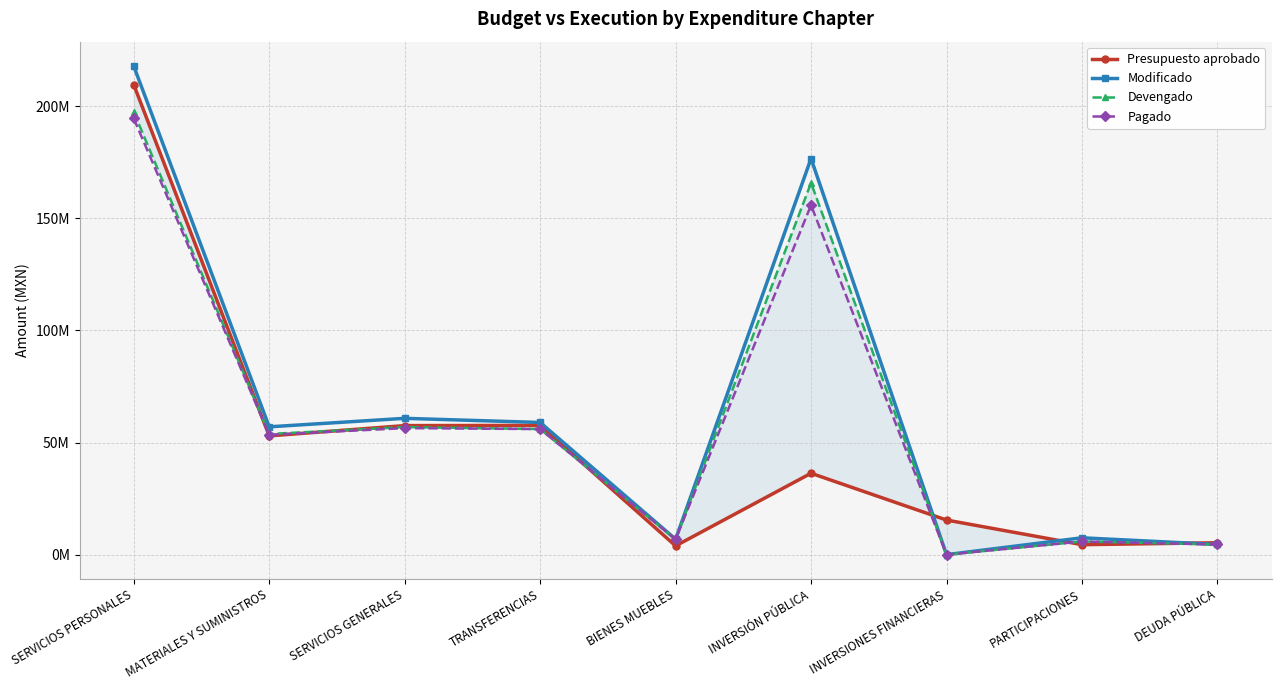

True or false: Modificado and Devengado intersect in this chart.

False